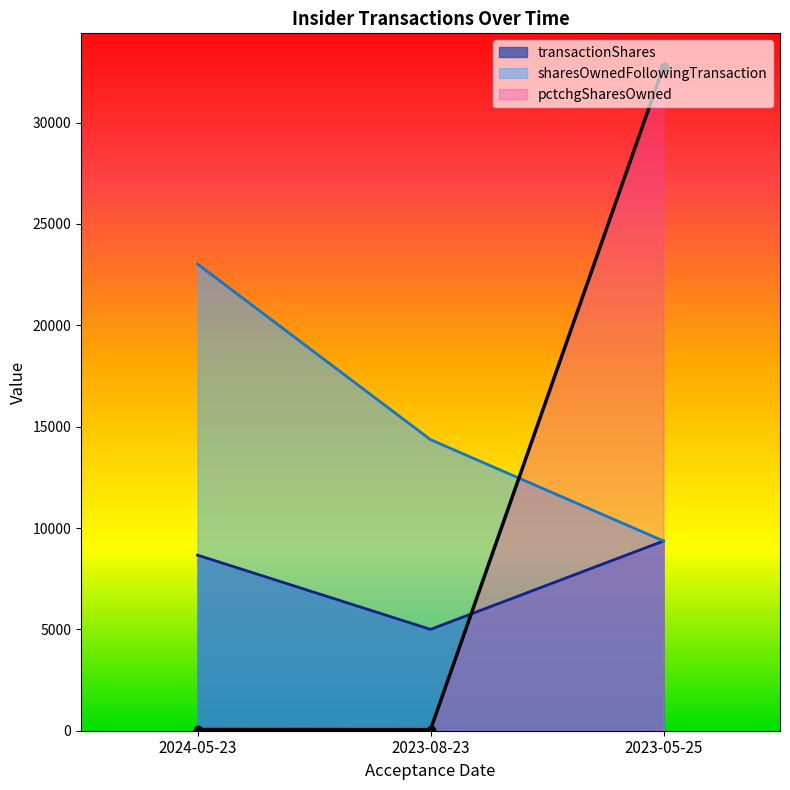

At which category is the sum across all series the highest?

2023-05-25